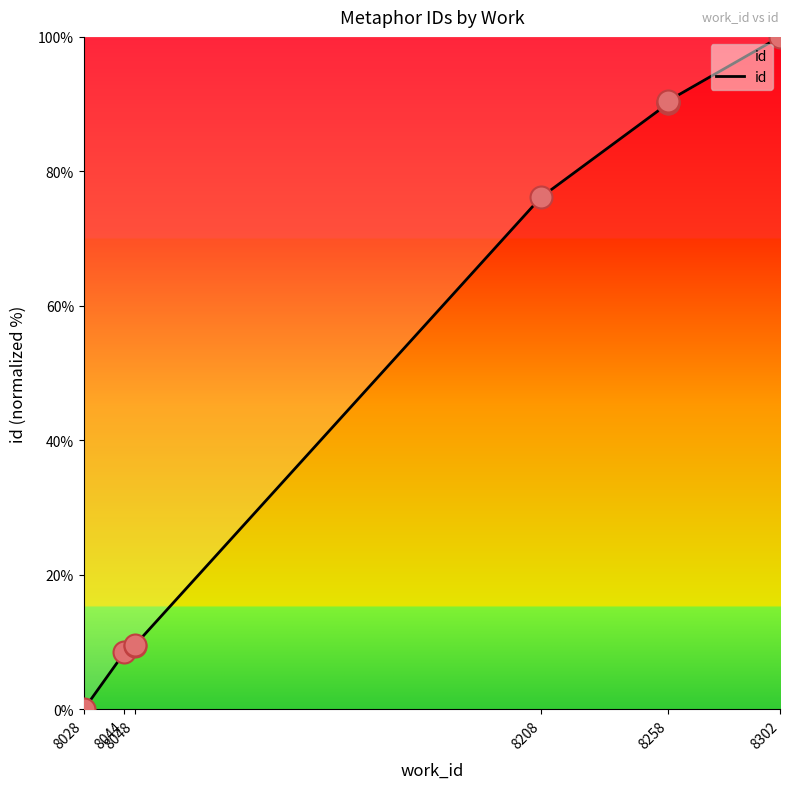

What is the change in value from 8258 to 8258?

+0.3